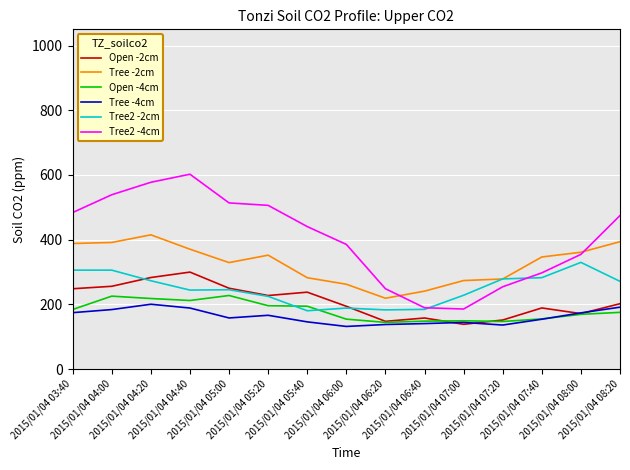

What is the difference between the maximum and minimum values in the Open -2cm series?

161.4